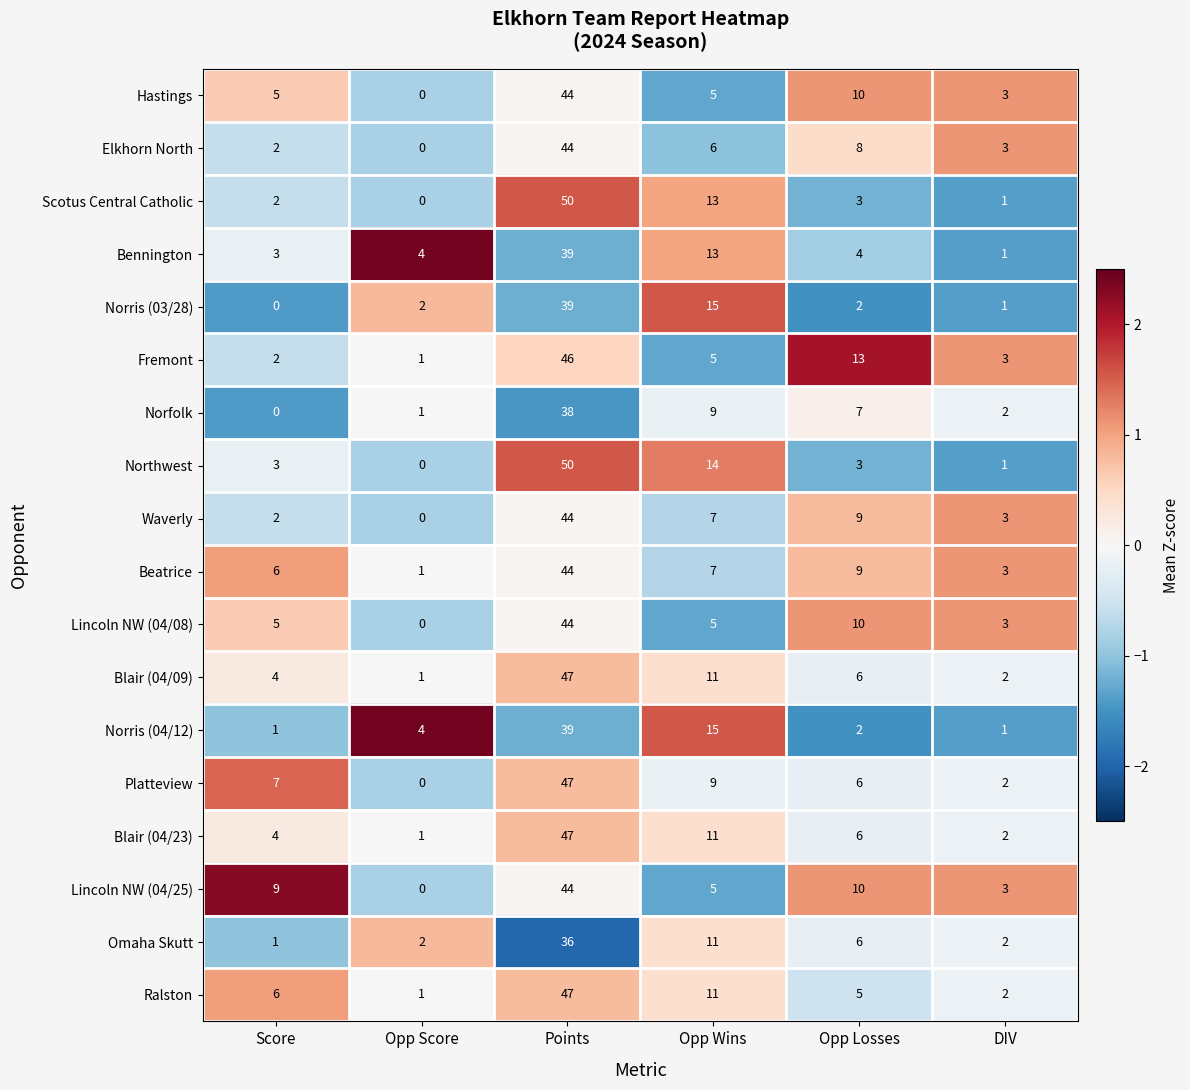

List the labels in order of Lincoln NW (04/25) value, smallest first.

Opp Score, DIV, Opp Wins, Score, Opp Losses, Points